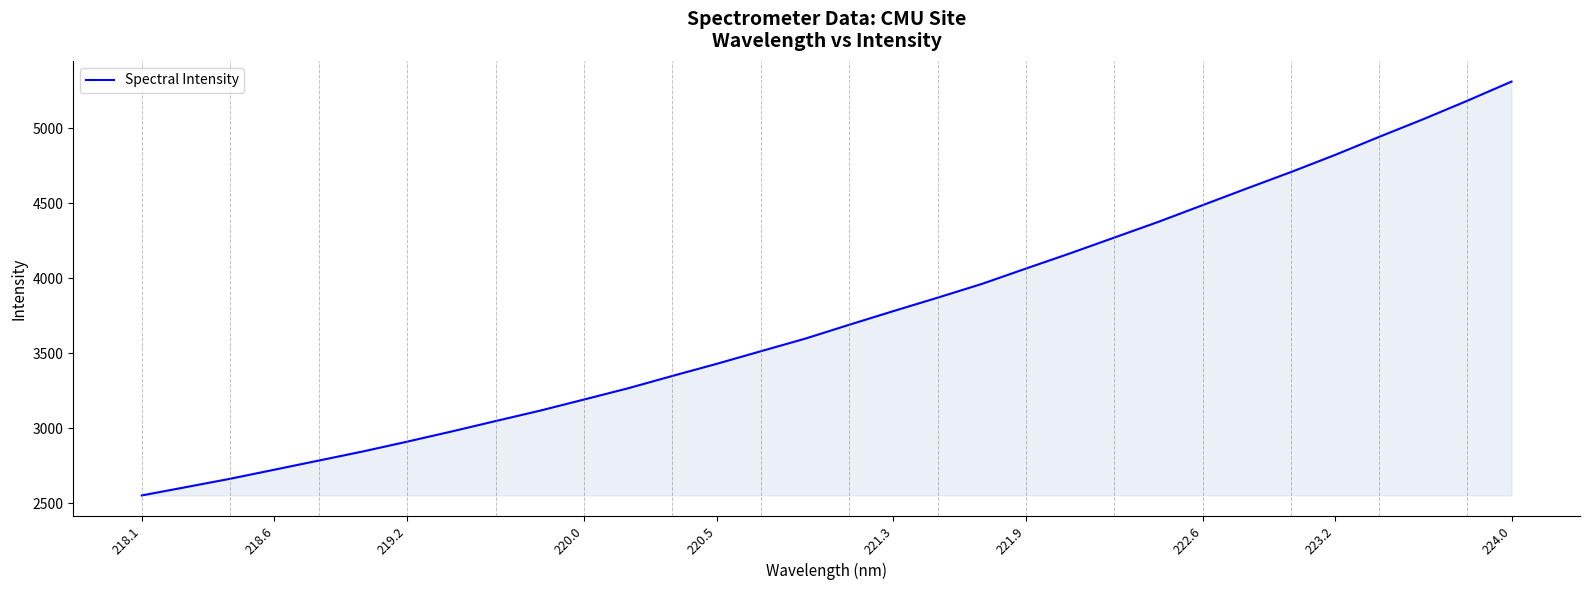

What is the smallest value displayed?

2551.3